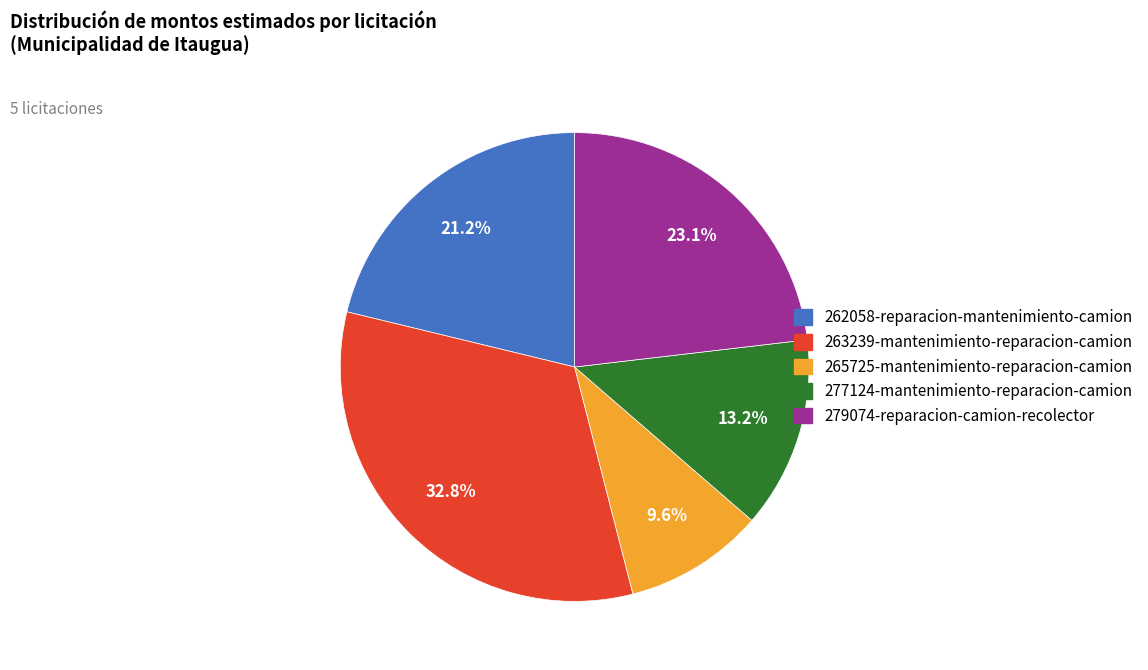

Rank the categories by value from lowest to highest.

265725-mantenimiento-reparacion-camion, 277124-mantenimiento-reparacion-camion, 262058-reparacion-mantenimiento-camion, 279074-reparacion-camion-recolector, 263239-mantenimiento-reparacion-camion